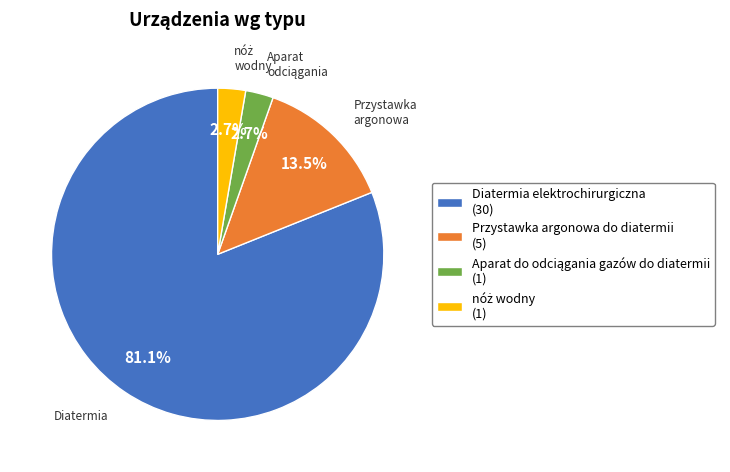

How many segments does this pie chart have?

4